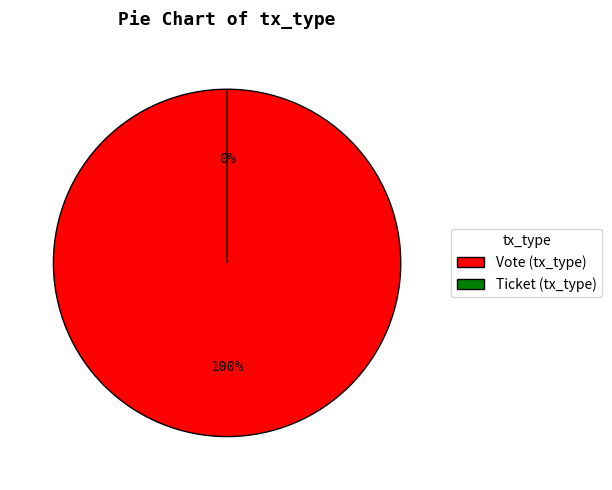

What is the smallest slice in the pie chart?

Ticket (tx_type)